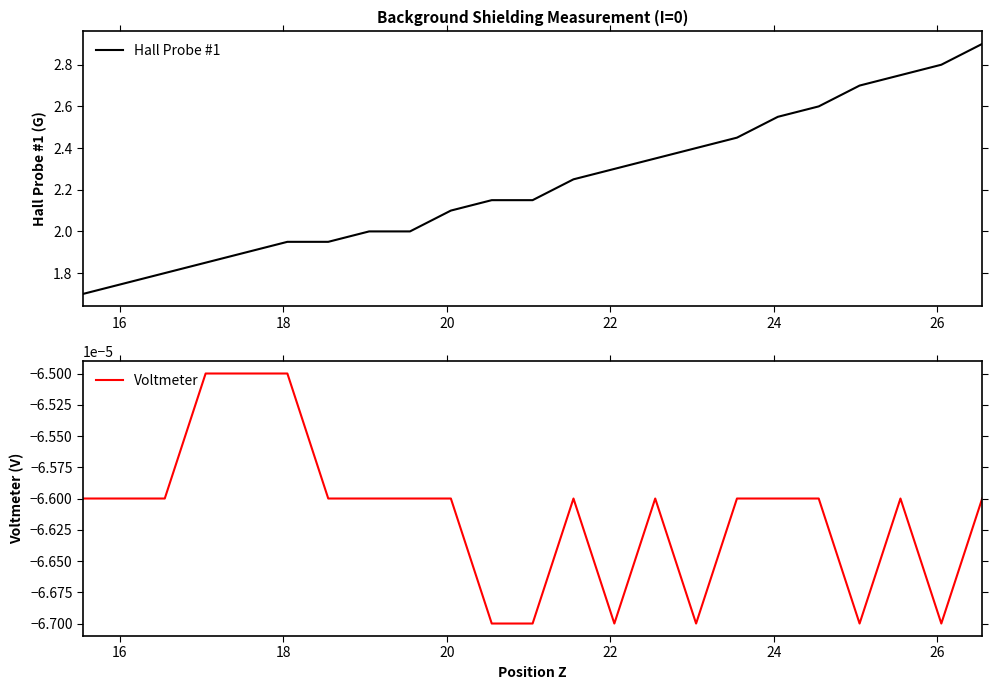

What is the minimum value for Hall Probe #1?

1.7